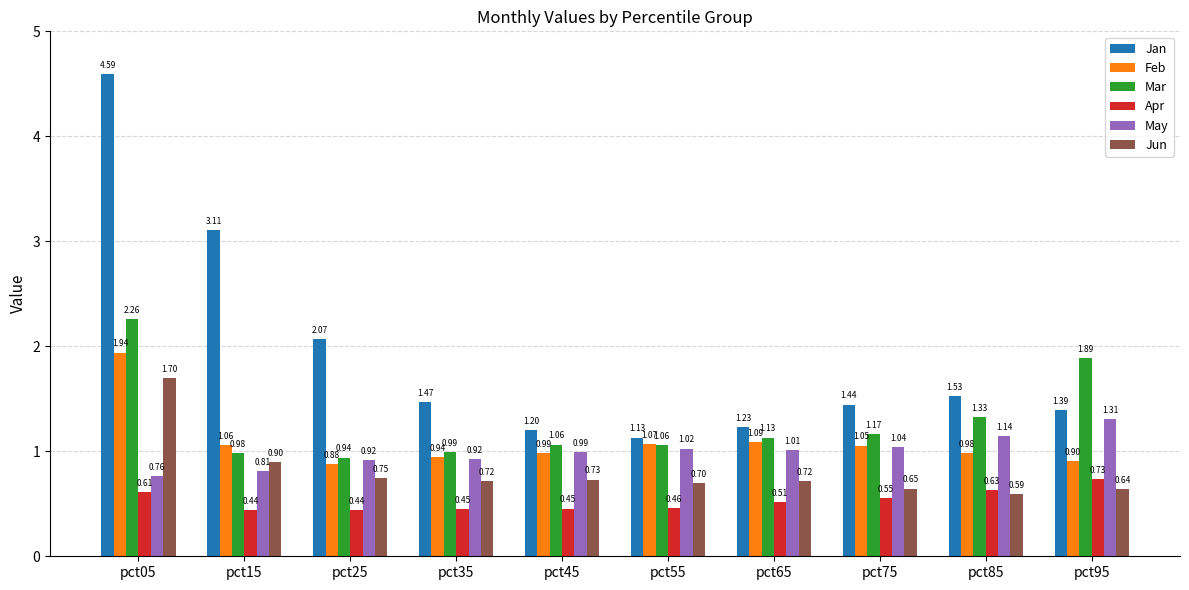

What is the sum of the Mar values at pct65 and pct85?

2.5